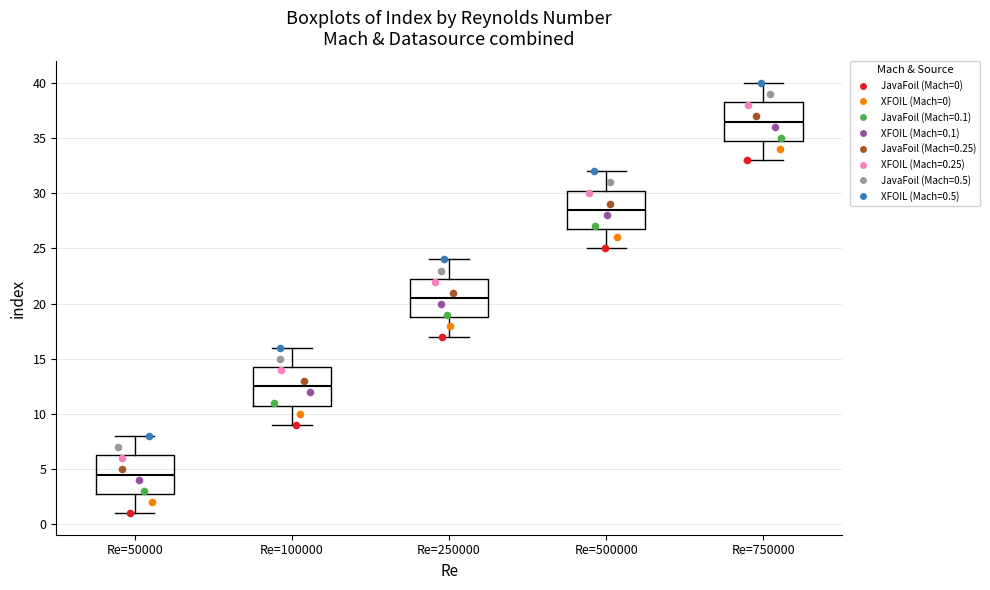

Reading left to right, transcribe this box plot: for each box, give where its median line is, the range the box spans, and where its two whiskers end, as read against the y-axis. The values are not printed on the chart, so give them approximately, as read against the axis.

Re=50000: median 4.5, box 3.0 to 6.5, whiskers 1.0 to 8.0
Re=100000: median 12.5, box 11.0 to 14.5, whiskers 9.0 to 16.0
Re=250000: median 20.5, box 19.0 to 22.5, whiskers 17.0 to 24.0
Re=500000: median 28.5, box 27.0 to 30.5, whiskers 25.0 to 32.0
Re=750000: median 36.5, box 35.0 to 38.5, whiskers 33.0 to 40.0